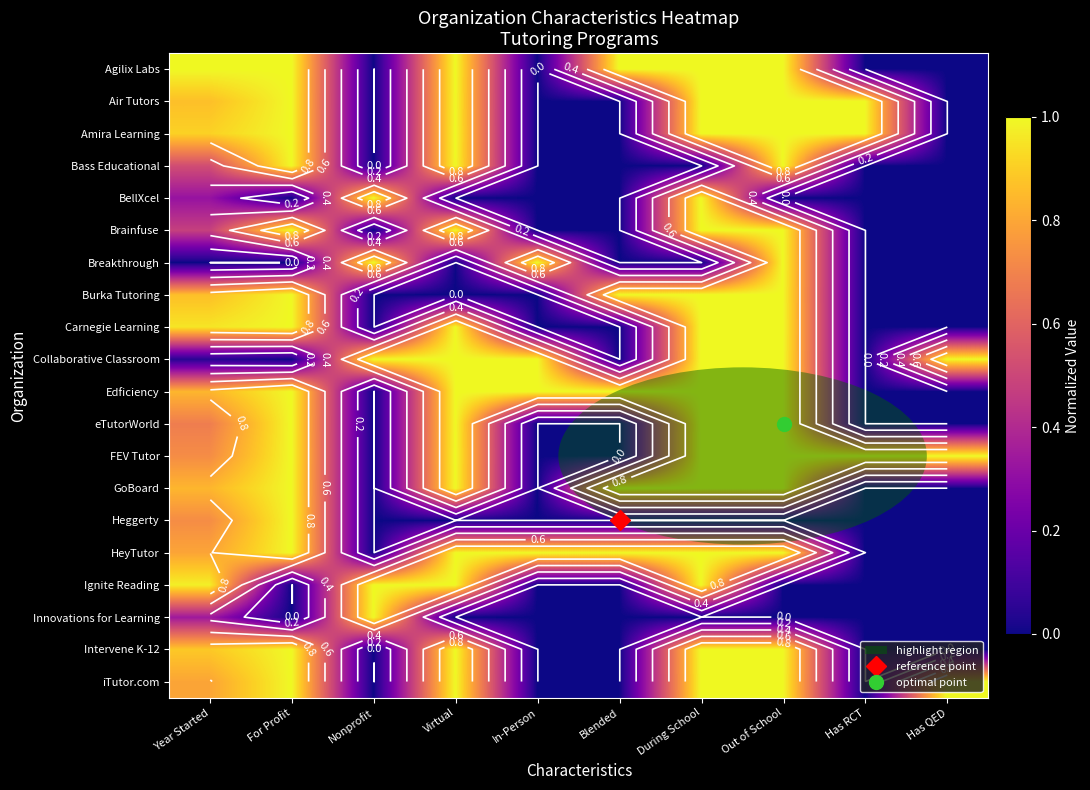

How many categories are shown in the chart?

10